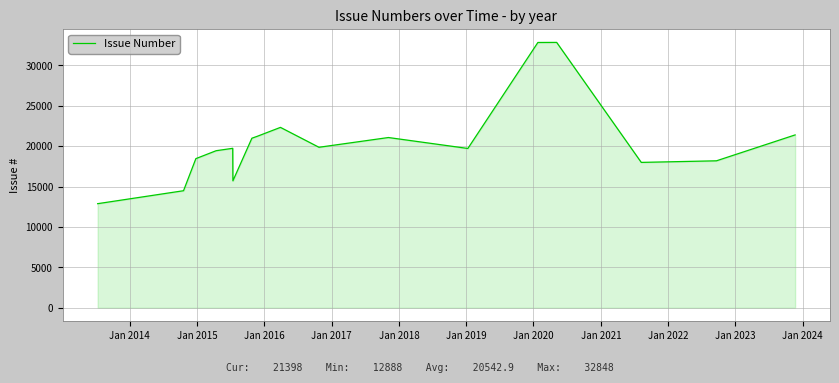

What is the difference between the maximum and minimum values?

19960